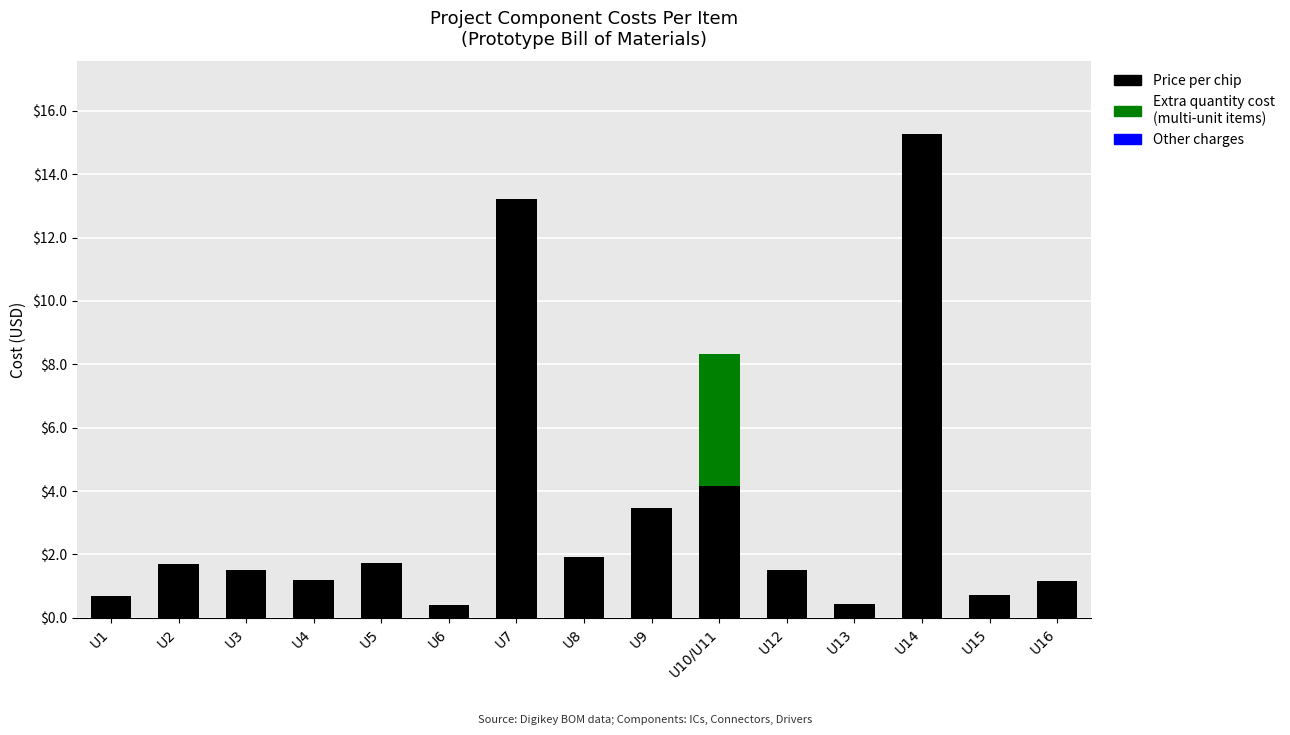

What is the total value across all series at U13?

0.4